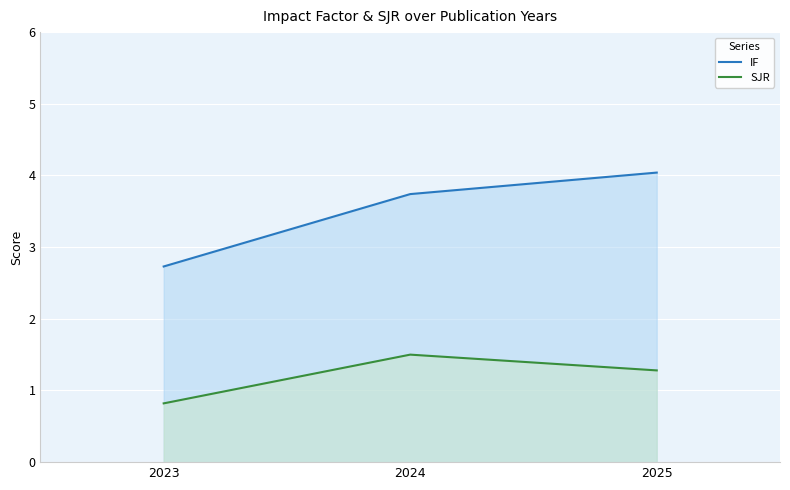

The SJR series shows 2.1 at 2024. True or false?

False